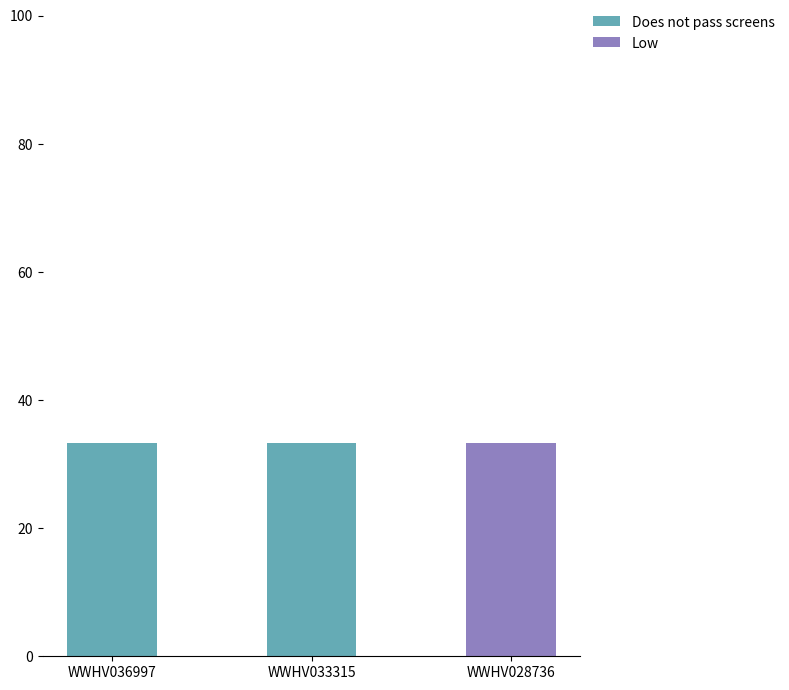

Is it true that Does not pass screens equals 33.3 at WWHV036997?

True